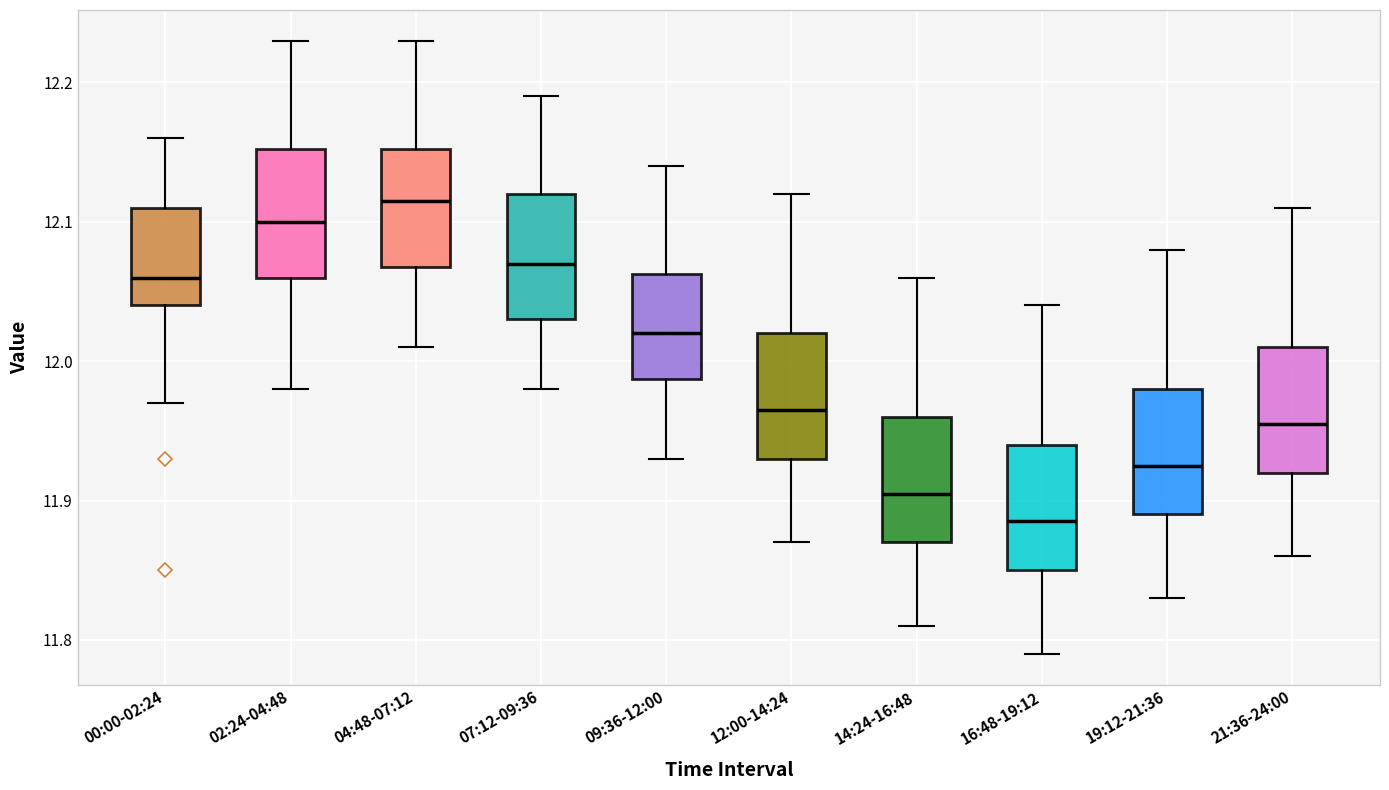

Reading left to right, transcribe this box plot: for each box, give where its median line is, the range the box spans, and where its two whiskers end, as read against the y-axis. The values are not printed on the chart, so give them approximately, as read against the axis.

00:00-02:24: median 12.06, box 12.04 to 12.11, whiskers 11.97 to 12.16
02:24-04:48: median 12.10, box 12.06 to 12.15, whiskers 11.98 to 12.23
04:48-07:12: median 12.12, box 12.07 to 12.15, whiskers 12.01 to 12.23
07:12-09:36: median 12.07, box 12.03 to 12.12, whiskers 11.98 to 12.19
09:36-12:00: median 12.02, box 11.99 to 12.06, whiskers 11.93 to 12.14
12:00-14:24: median 11.97, box 11.93 to 12.02, whiskers 11.87 to 12.12
14:24-16:48: median 11.91, box 11.87 to 11.96, whiskers 11.81 to 12.06
16:48-19:12: median 11.89, box 11.85 to 11.94, whiskers 11.79 to 12.04
19:12-21:36: median 11.93, box 11.89 to 11.98, whiskers 11.83 to 12.08
21:36-24:00: median 11.96, box 11.92 to 12.01, whiskers 11.86 to 12.11